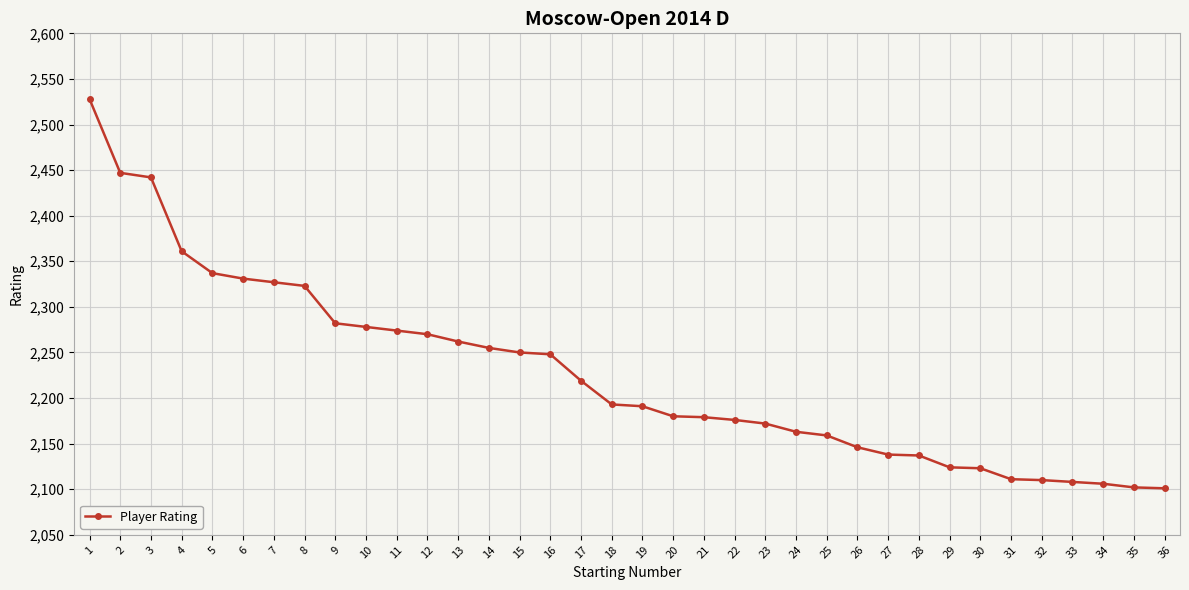

How many categories are shown in the chart?

36